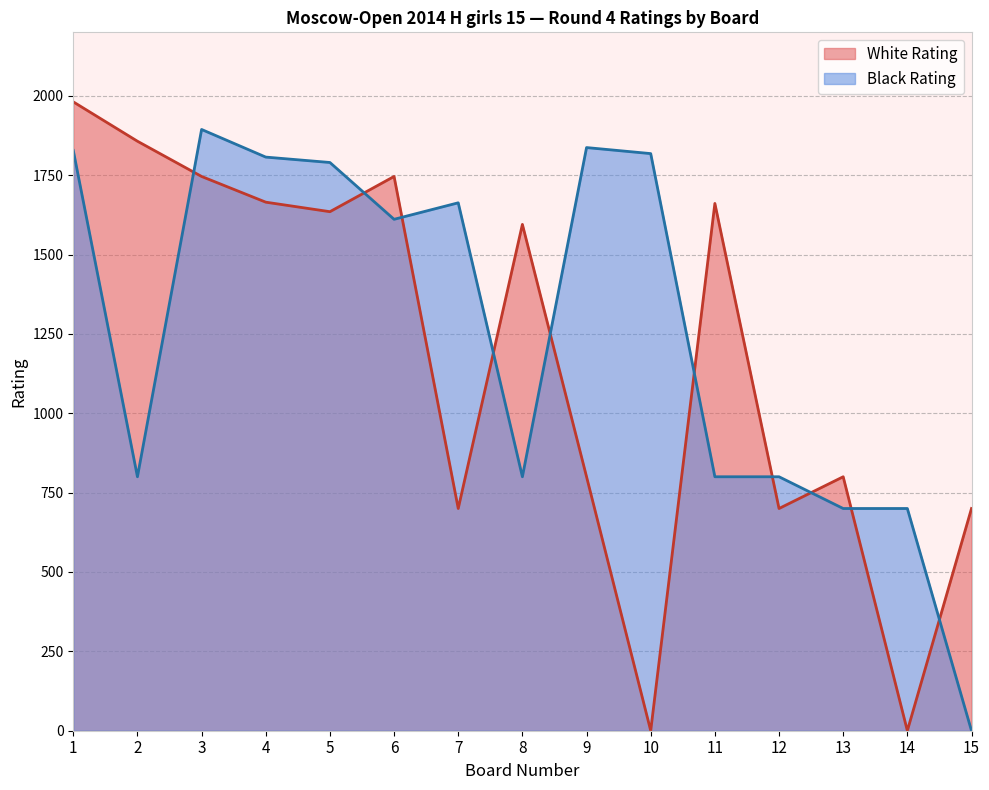

How many lines are shown in the chart?

2